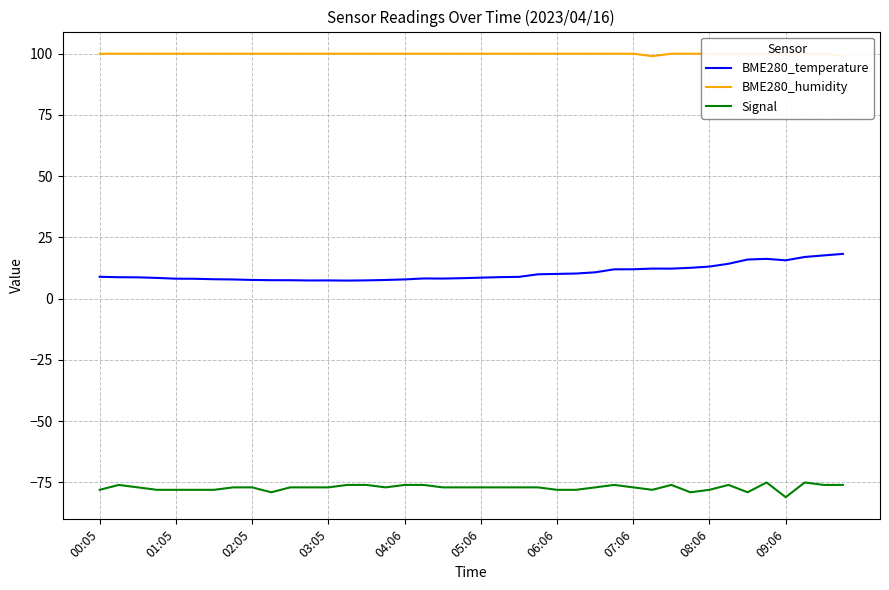

What is the approximate value of BME280_temperature at 04:06?

7.9